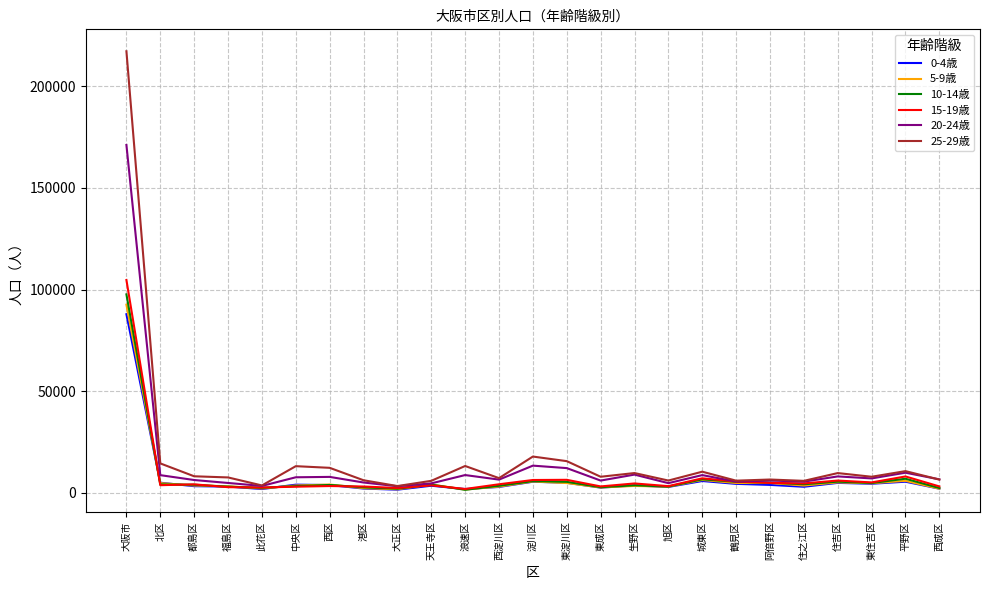

Does the chart have visible grid lines?

Yes